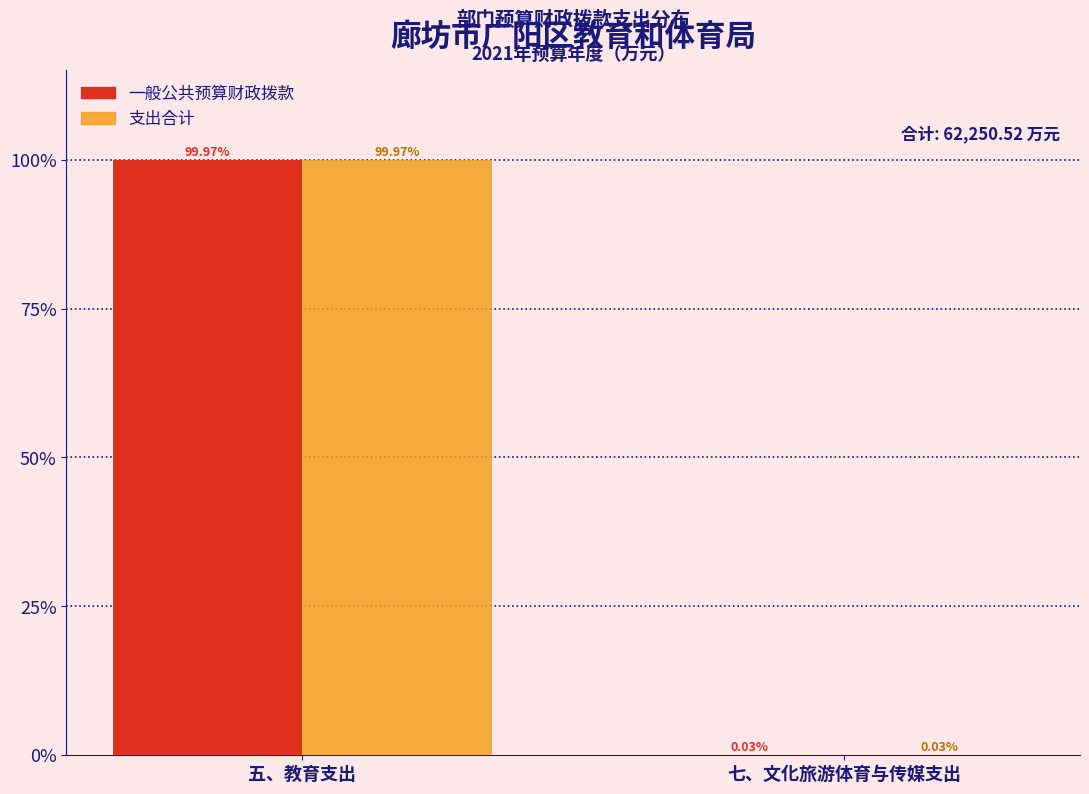

What are all the series names shown in the legend?

一般公共预算财政拨款, 支出合计